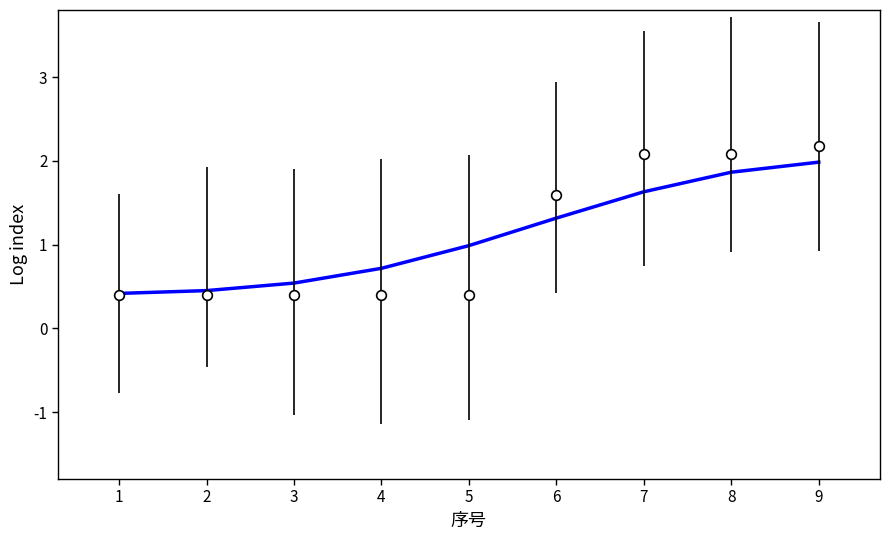

What is the total value across all series at 5?

1.4